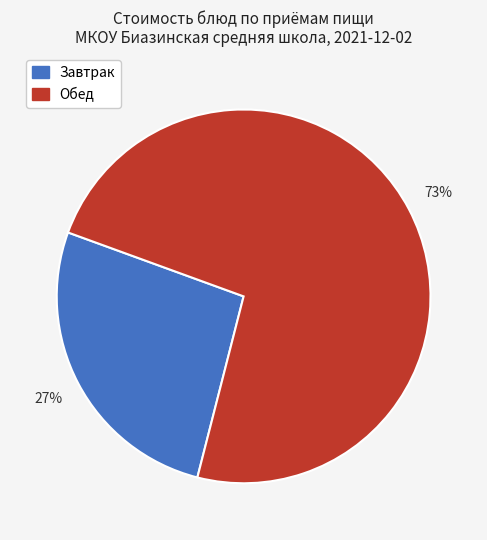

Does any single category account for the majority?

Yes